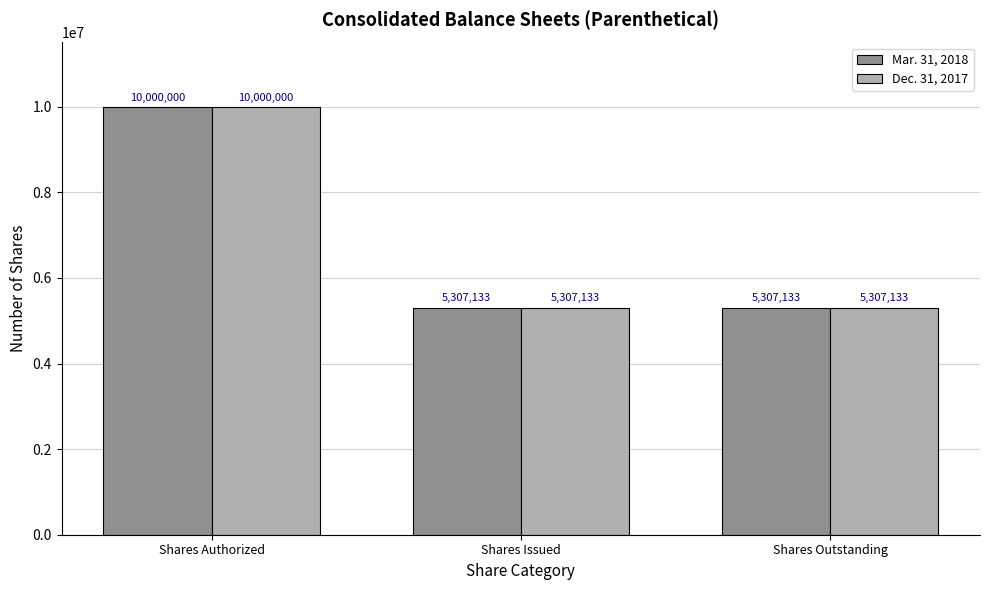

What is the label of the 2nd bar from the right?

Shares Issued